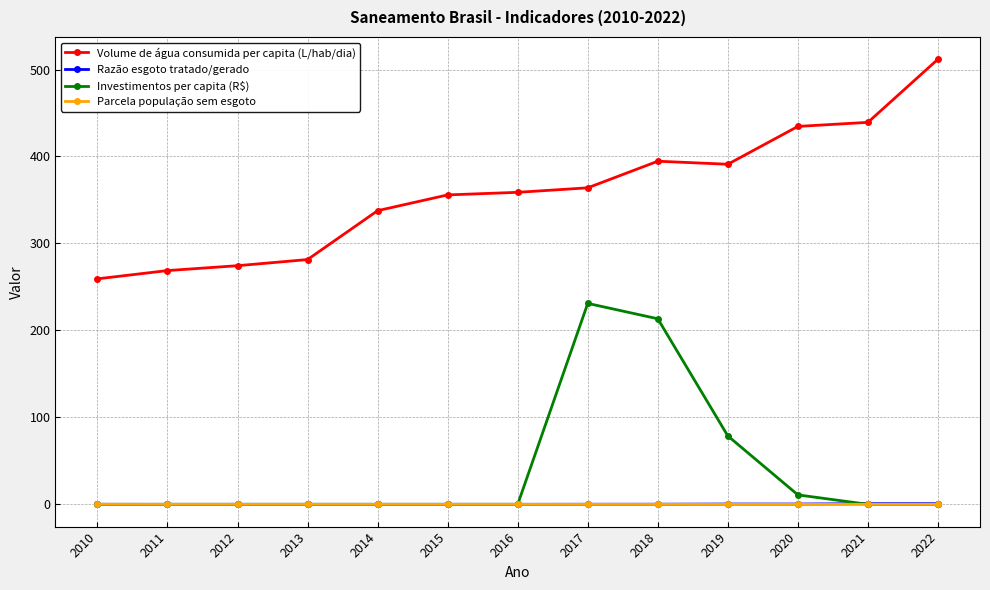

True or false: Investimentos per capita (R$) and Volume de água consumida per capita (L/hab/dia) intersect in this chart.

False